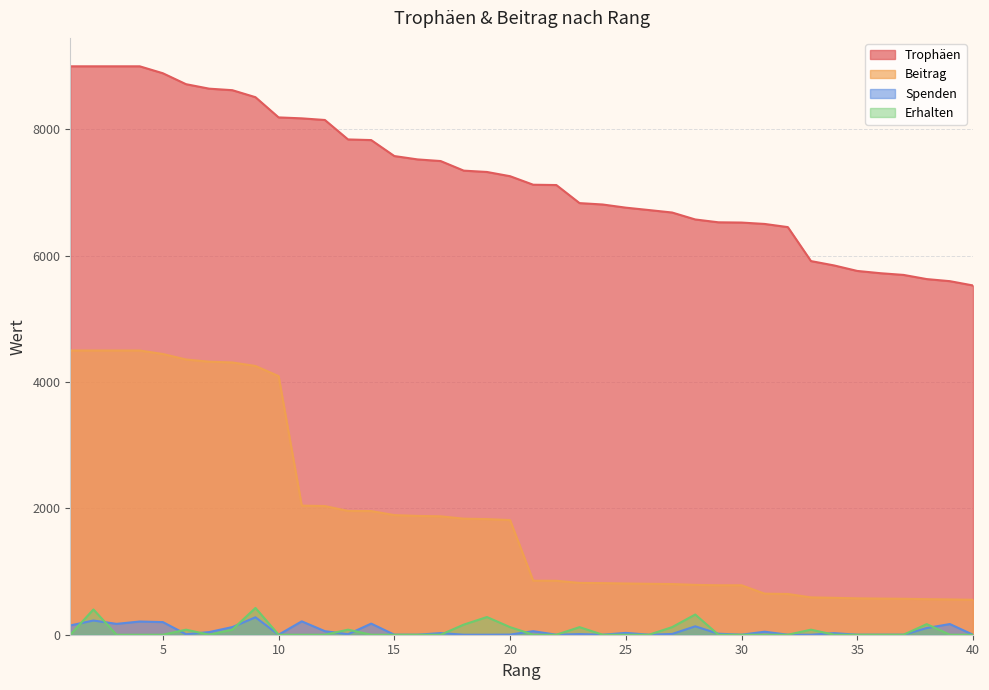

Rank the series at 29 from highest to lowest value.

Trophäen, Beitrag, Spenden, Erhalten